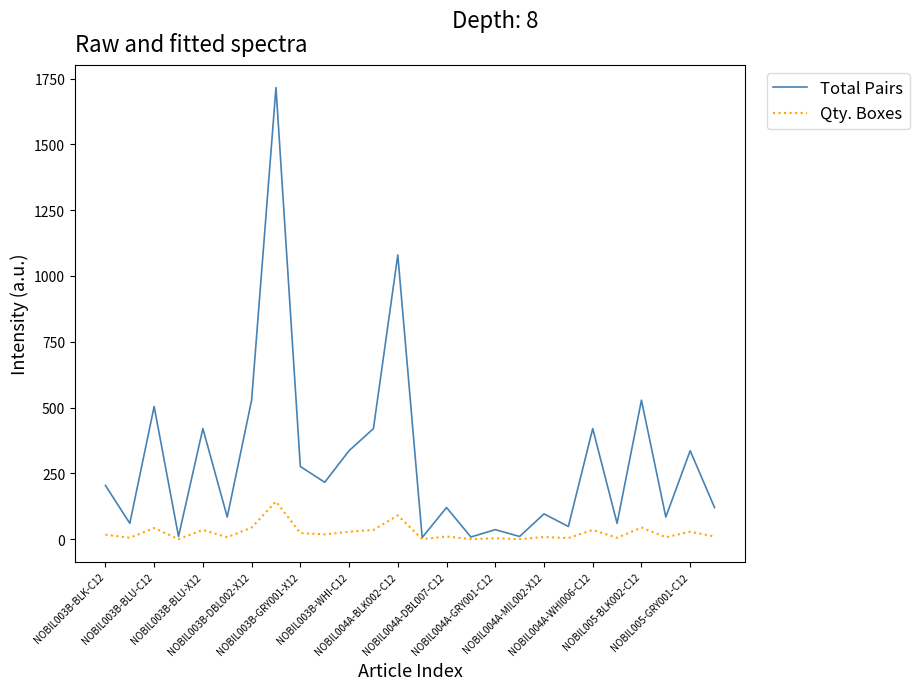

Which series has the widest spread of values?

Total Pairs